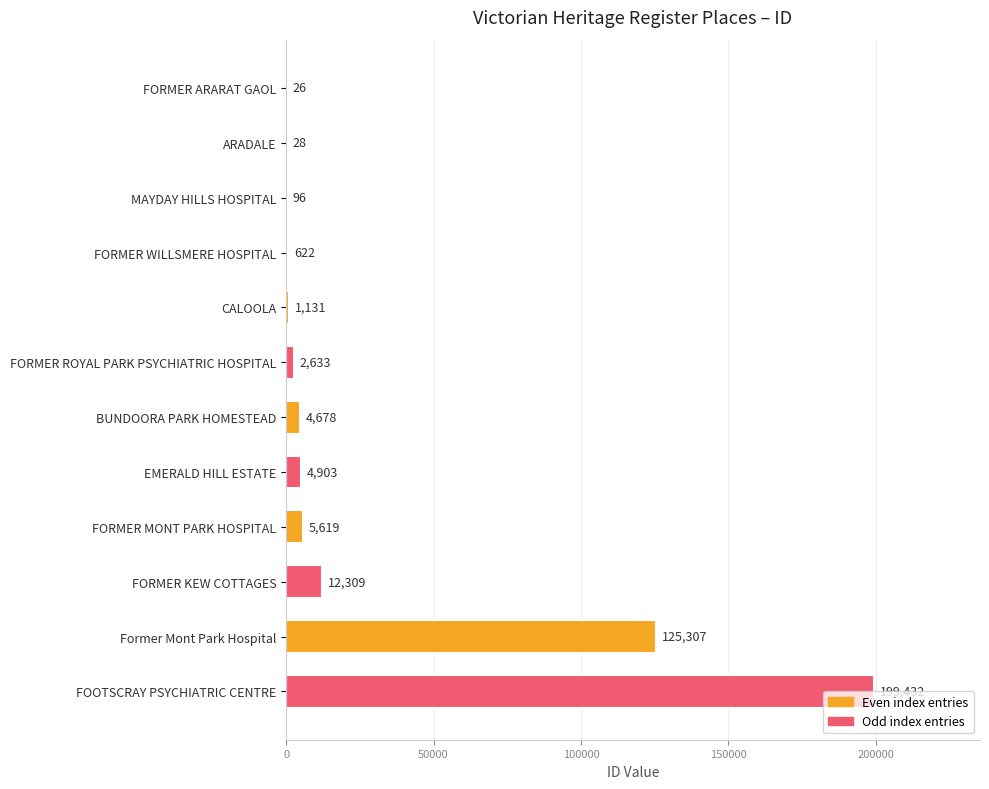

Is it true that the value at EMERALD HILL ESTATE is 4903?

True